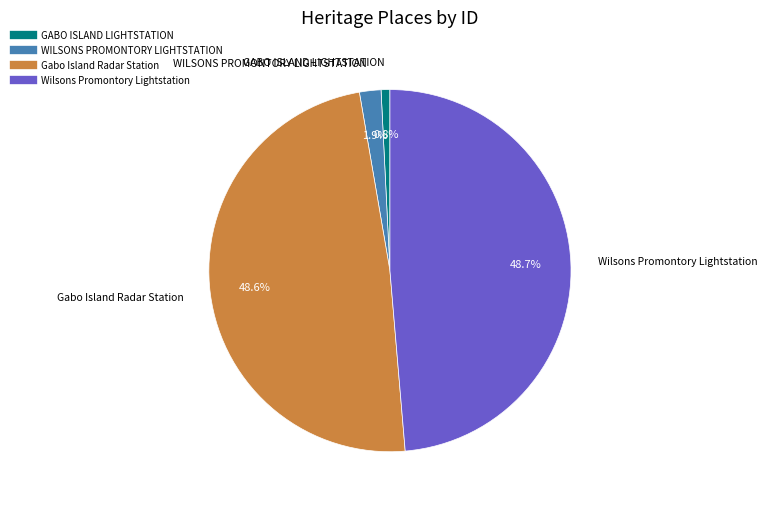

Approximately how many times larger is the value at Gabo Island Radar Station compared to GABO ISLAND LIGHTSTATION?

61.9